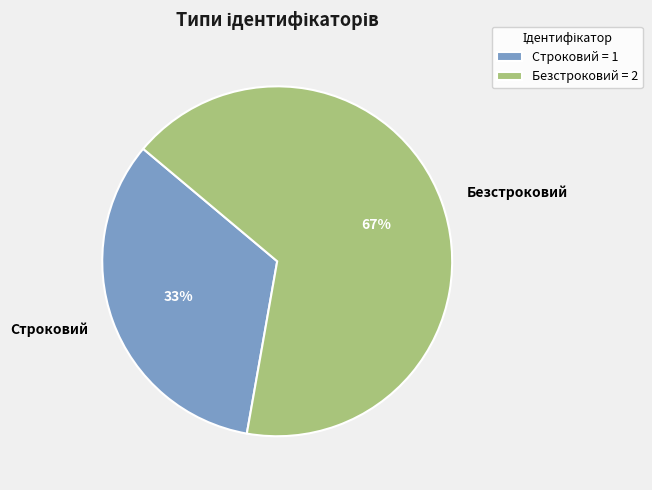

To the nearest percent, what is the combined percentage of Строковий and Безстроковий?

100%